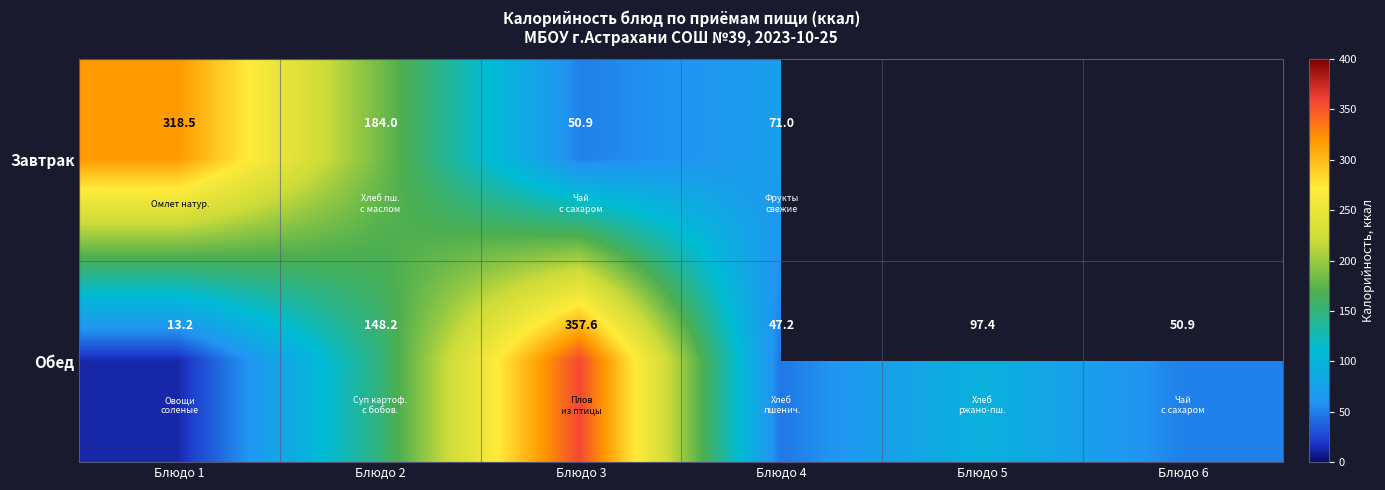

What is the sum of the Завтрак values at Блюдо 4 and Блюдо 1?

389.5